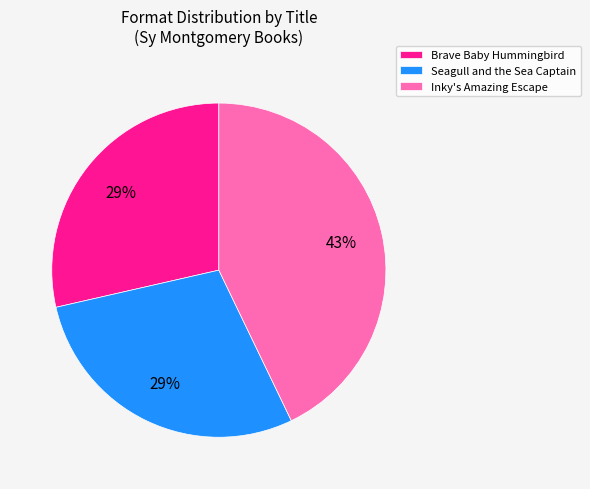

Do Seagull and the Sea Captain and Inky's Amazing Escape together represent more than half of the pie?

Yes